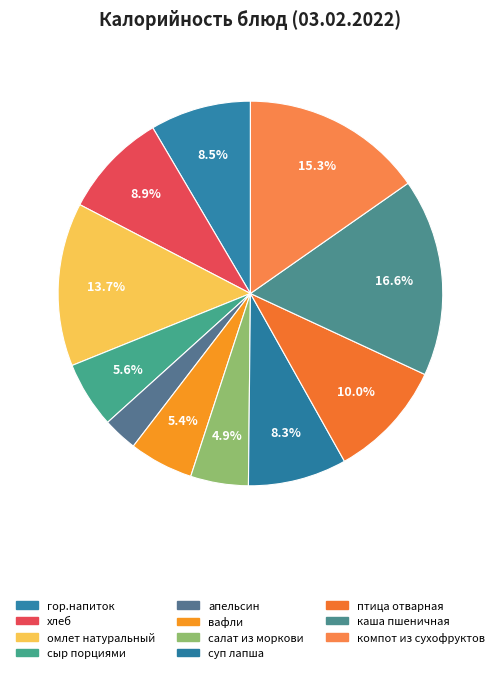

How much of the chart is everything except птица отварная?

90.0%